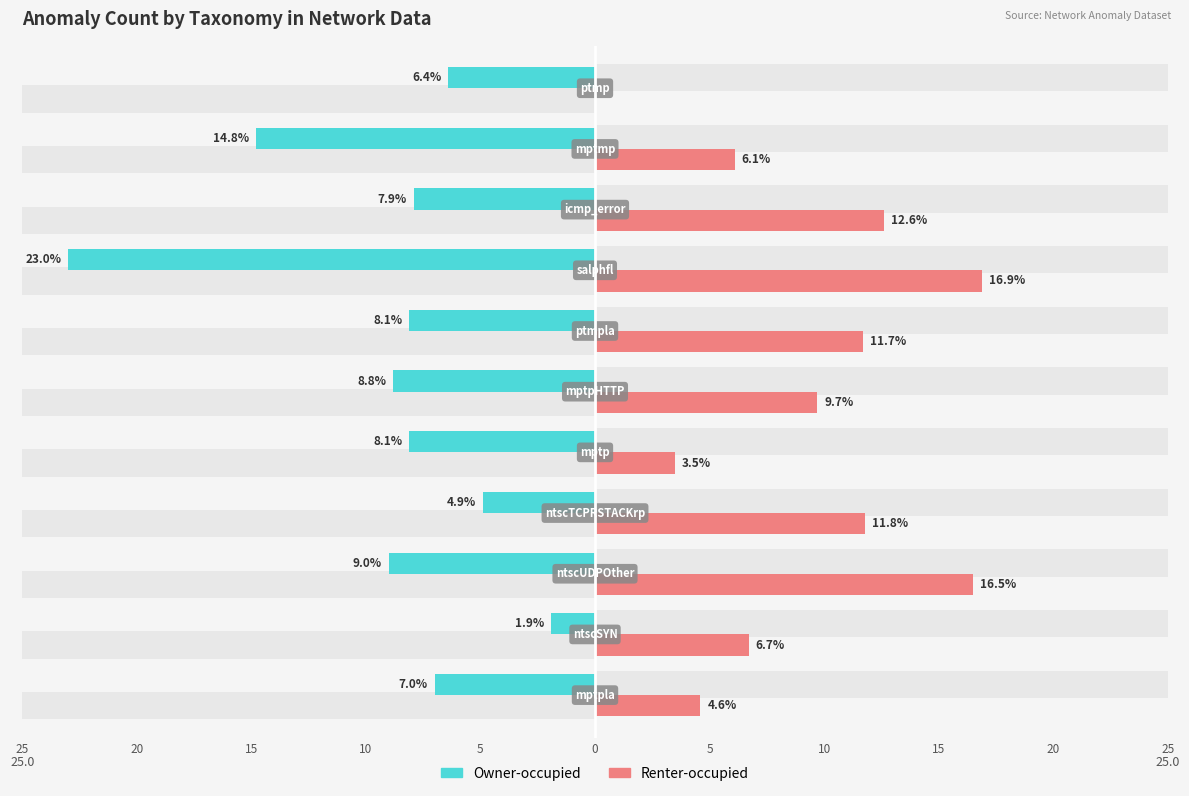

Rank the series at 5 from lowest to highest value.

Owner-occupied, Renter-occupied